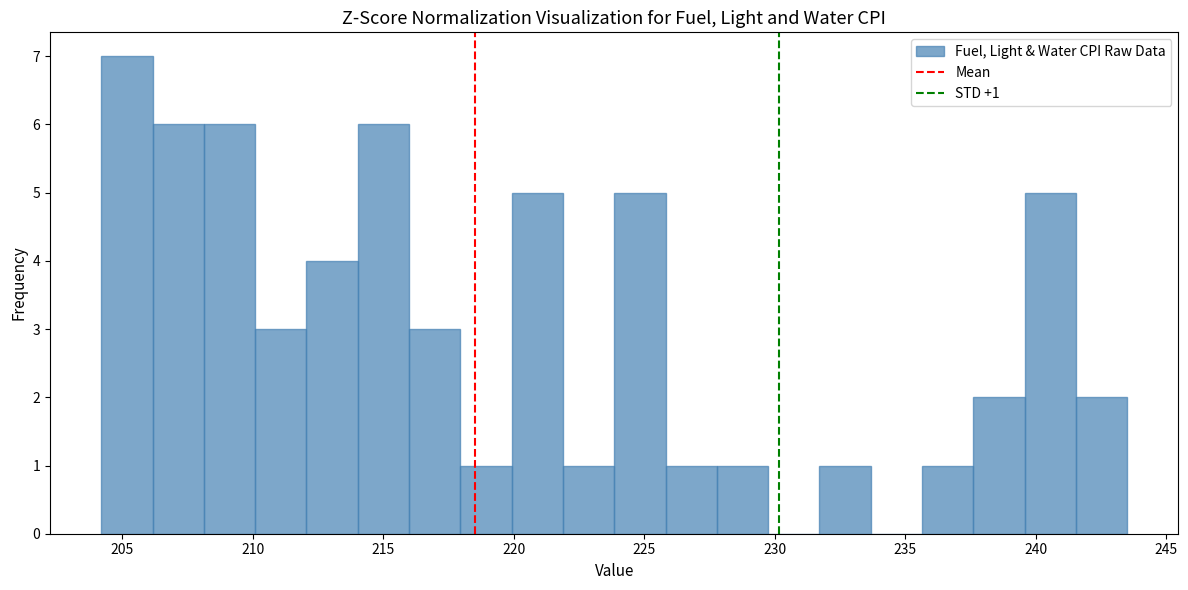

Read against the x-axis, roughly where is the centre of the tallest bar?

205.0